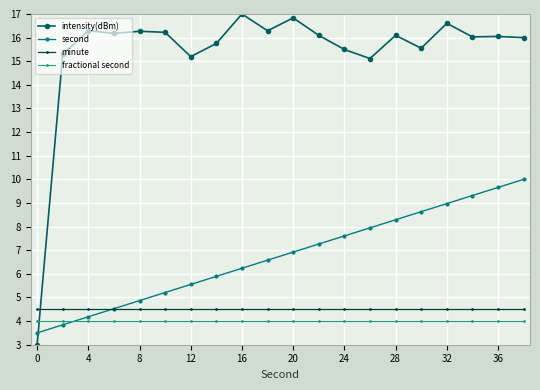

What is the maximum value shown in the chart?

17.0